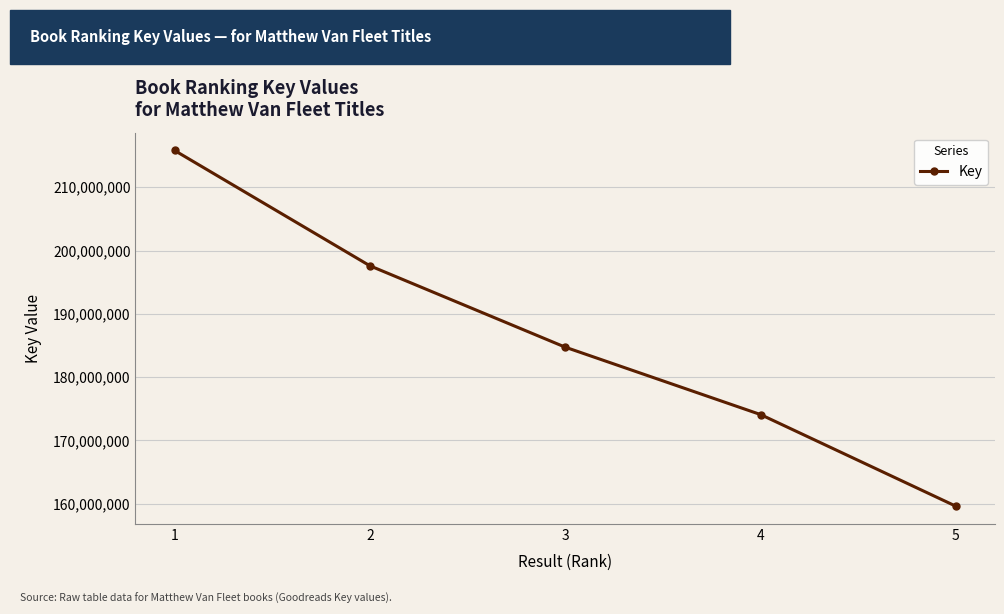

Which has a higher value, 5 or 2?

2